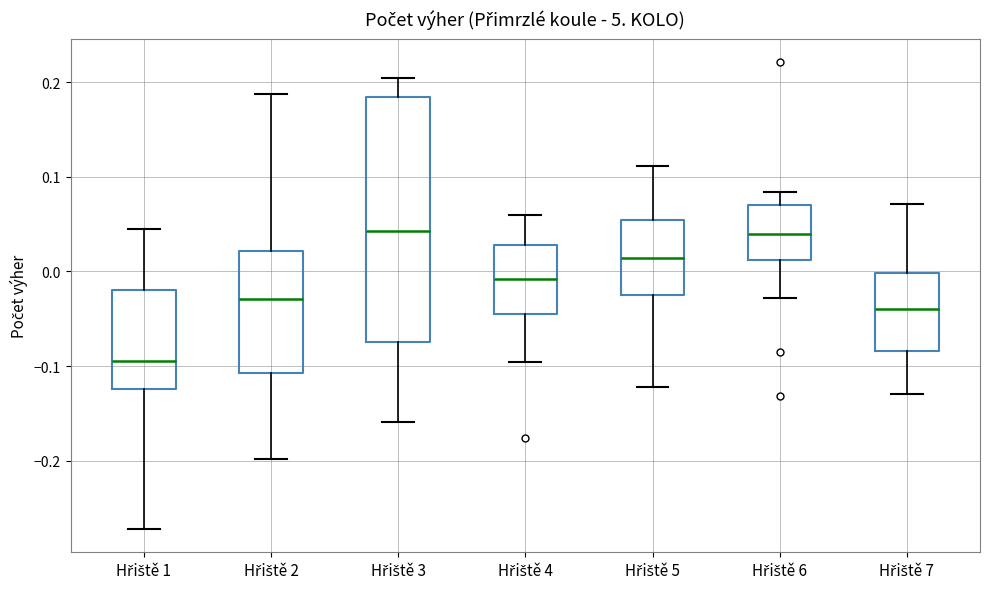

Reading left to right, read every box against the y-axis: the position of its median line, the range the box covers, and the ends of its whiskers. The values are not printed on the chart, so give them approximately, as read against the axis.

Hřiště 1: median -0.09, box -0.12 to -0.02, whiskers -0.27 to 0.04
Hřiště 2: median -0.03, box -0.11 to 0.02, whiskers -0.20 to 0.19
Hřiště 3: median 0.04, box -0.07 to 0.18, whiskers -0.16 to 0.20
Hřiště 4: median -0.01, box -0.05 to 0.03, whiskers -0.10 to 0.06
Hřiště 5: median 0.01, box -0.03 to 0.05, whiskers -0.12 to 0.11
Hřiště 6: median 0.04, box 0.01 to 0.07, whiskers -0.03 to 0.08
Hřiště 7: median -0.04, box -0.08 to 0.00, whiskers -0.13 to 0.07